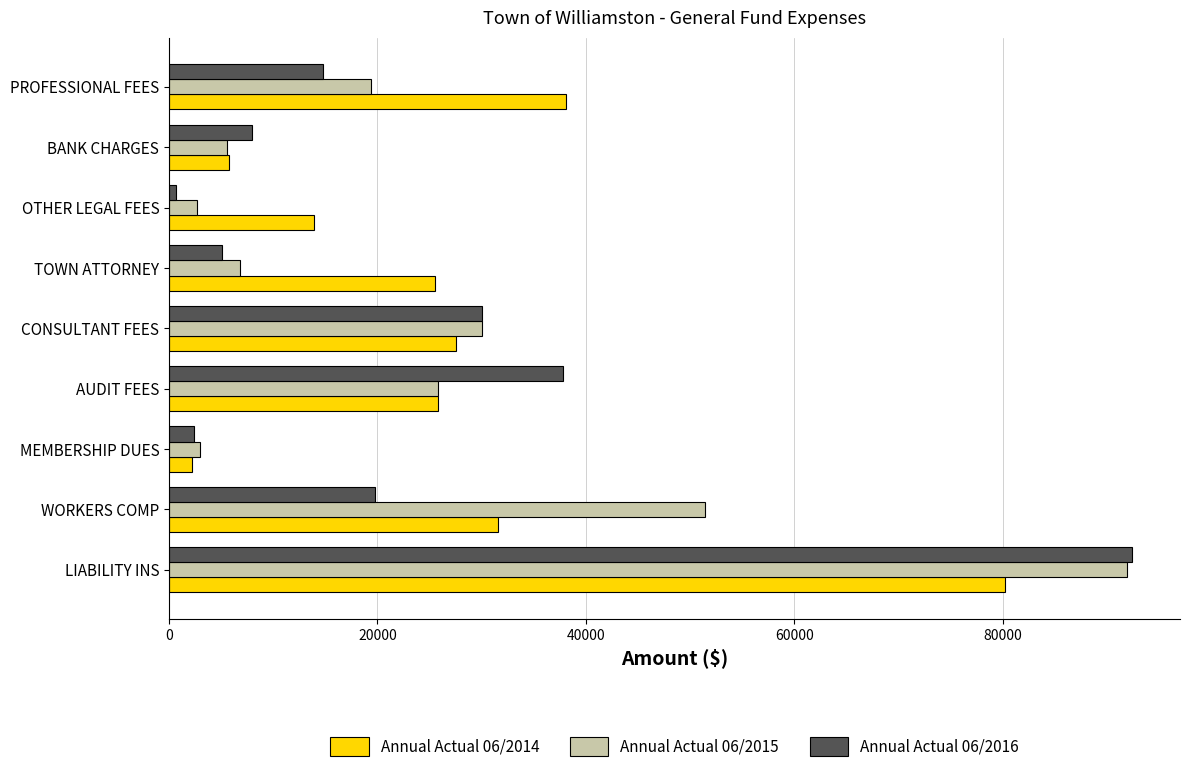

What is the spread (max minus min) of values at LIABILITY INS?

12209.5